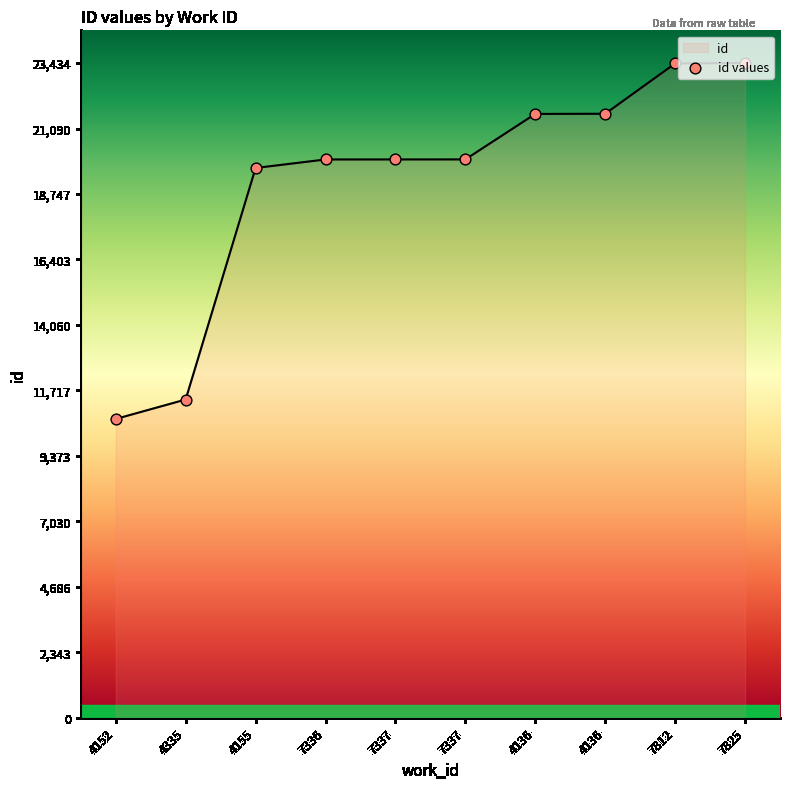

What is the change in value from 4152 to 7812?

+12725